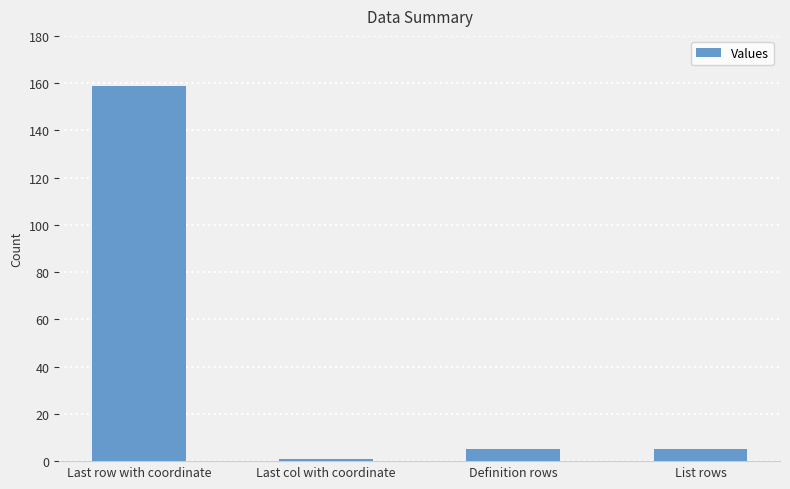

What is the greatest value displayed?

159